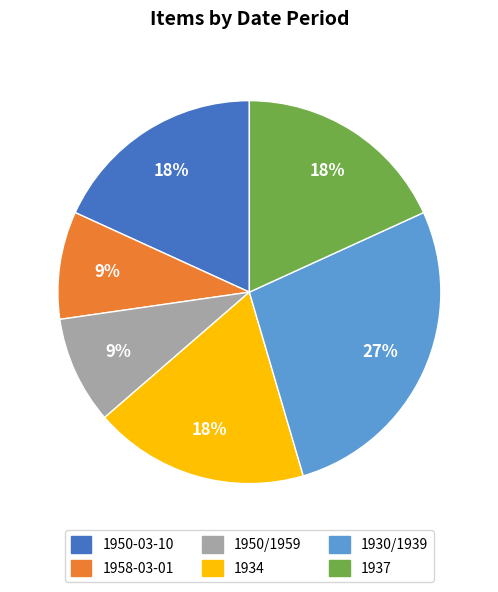

To the nearest percent, what is the difference between the largest and smallest slice percentages?

18%